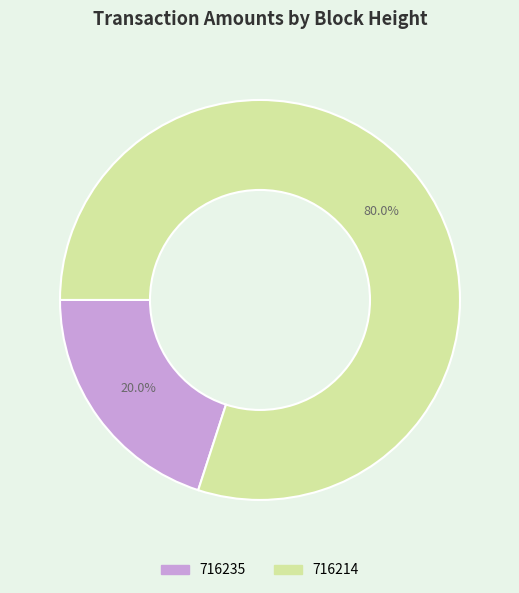

Do 716214 and 716235 together represent more than half of the pie?

Yes